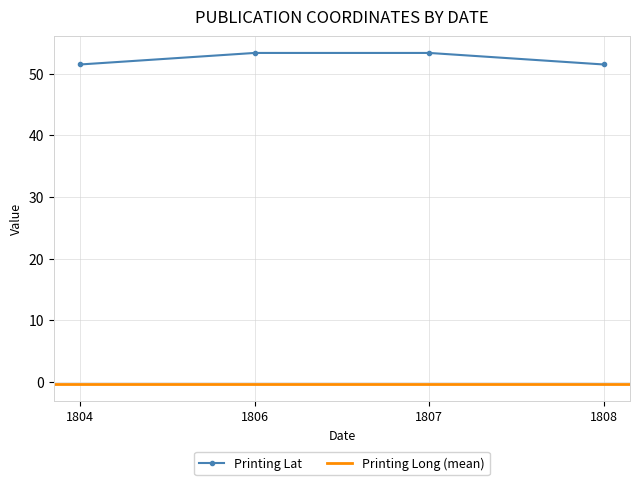

Is it true that the value at 1806 is 53.4?

True